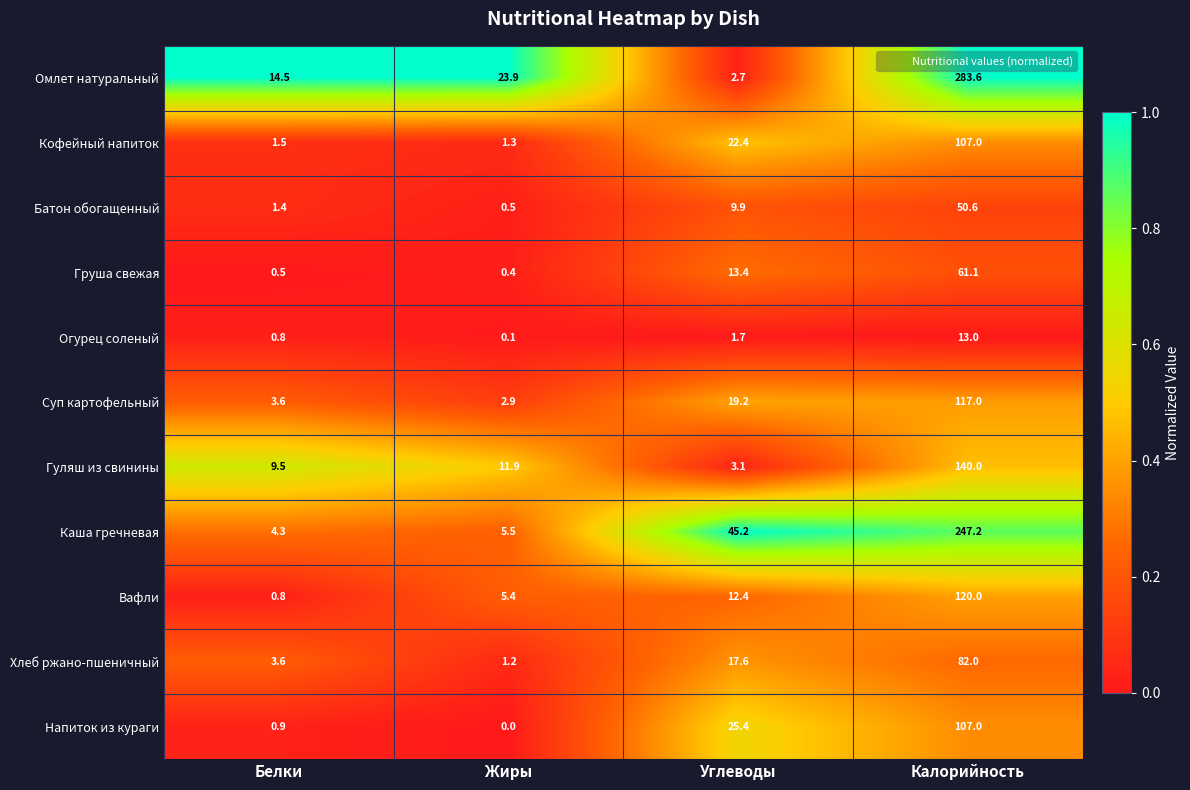

True or false: Груша свежая has a value of 61.1 at Калорийность.

True